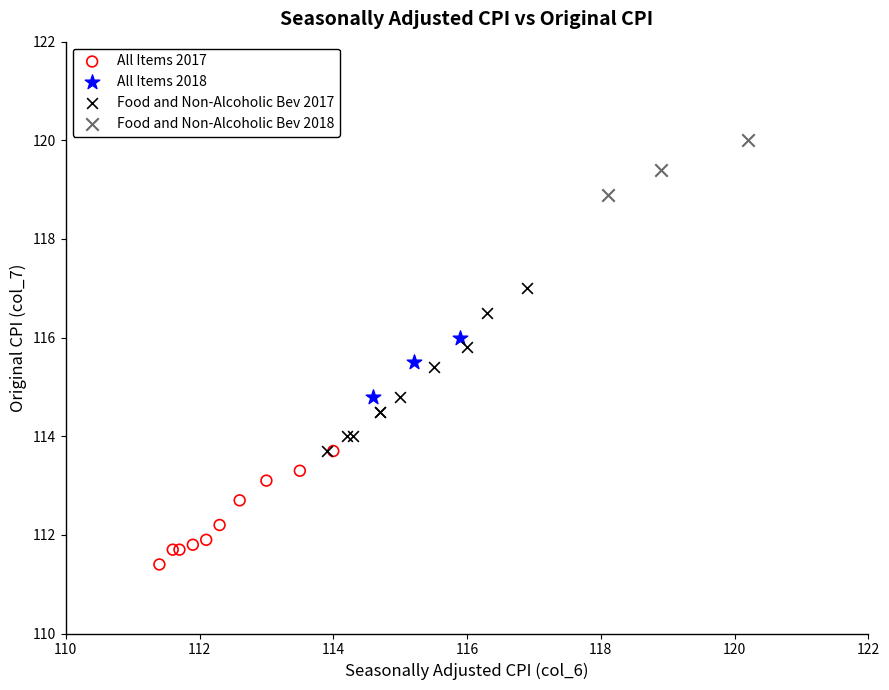

Which series reaches the maximum Y coordinate?

Food and Non-Alcoholic Bev 2018